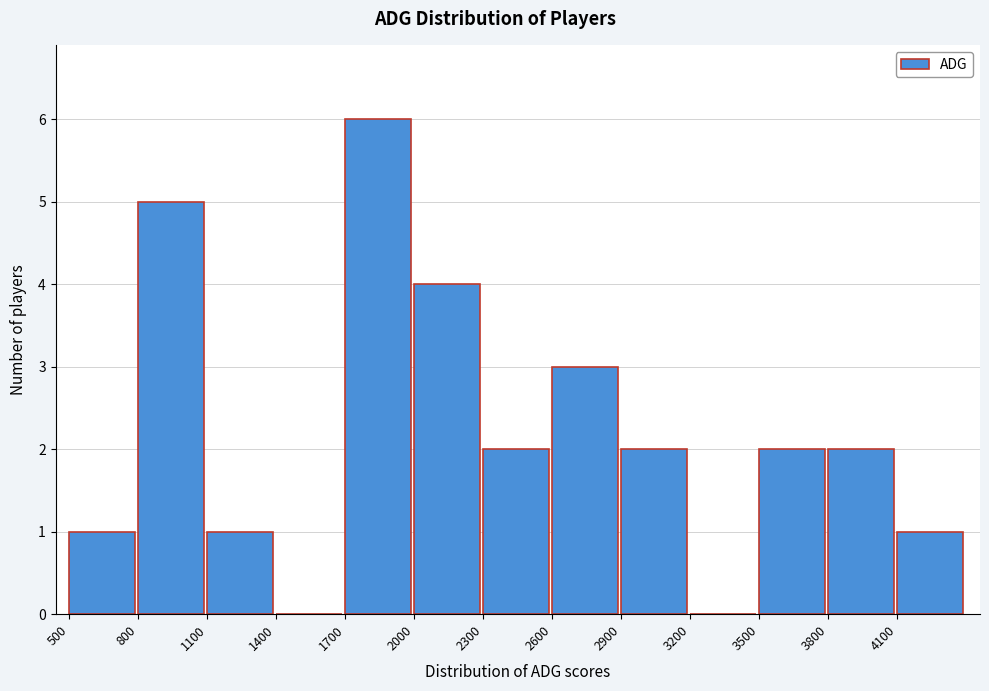

Over which range of the x-axis is the bar tallest?

1700 to 2000